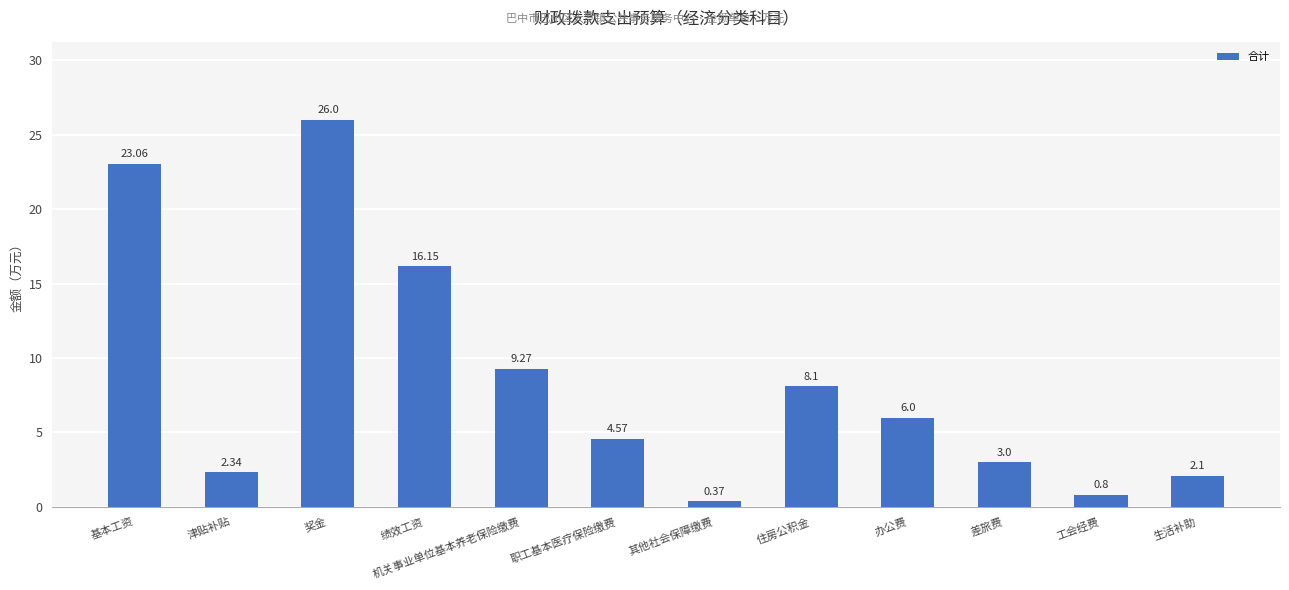

Between 差旅费 and 职工基本医疗保险缴费, which is larger?

职工基本医疗保险缴费